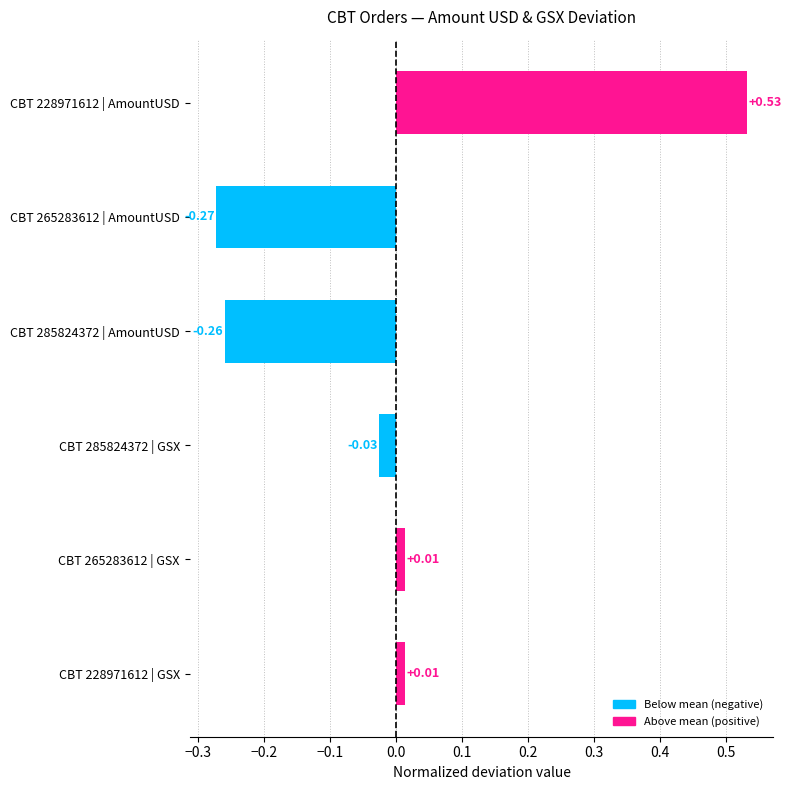

What is the difference between the maximum and minimum values?

0.8